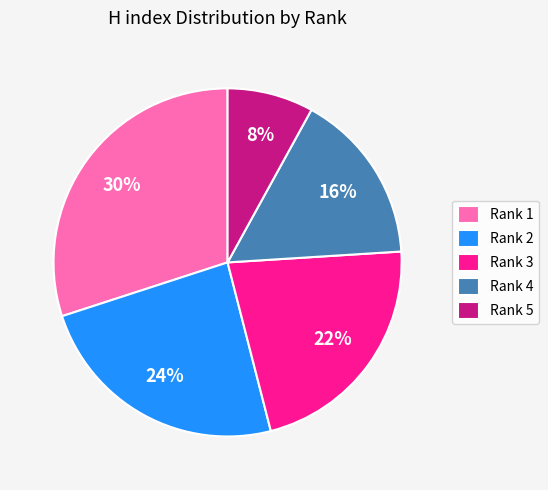

What percentage is the Rank 3 slice, to the nearest percent?

22%